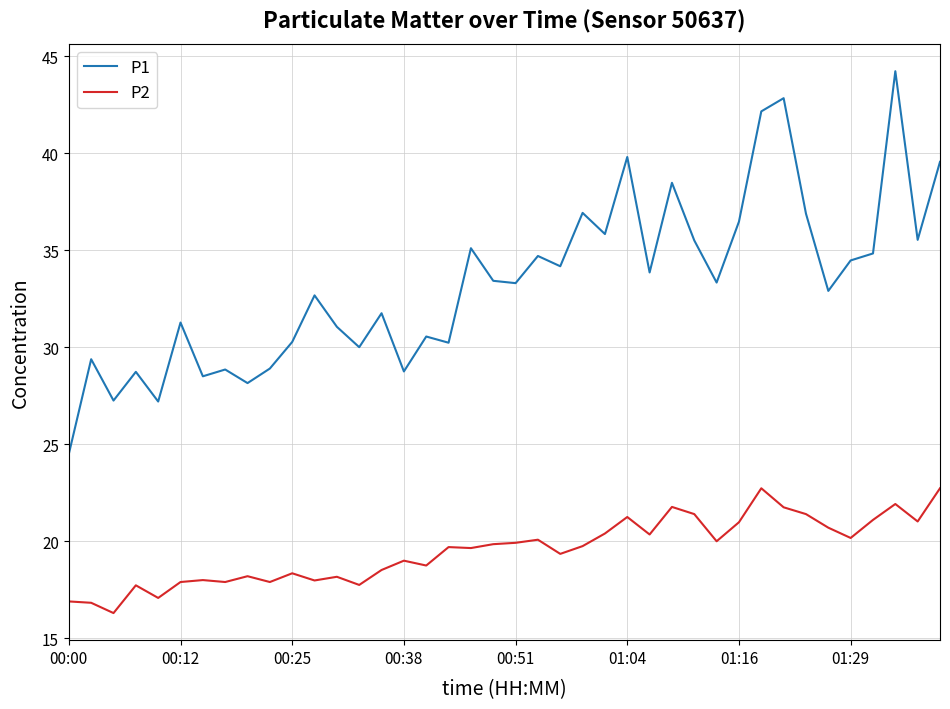

Rank the series by their average value, from highest to lowest.

P1, P2